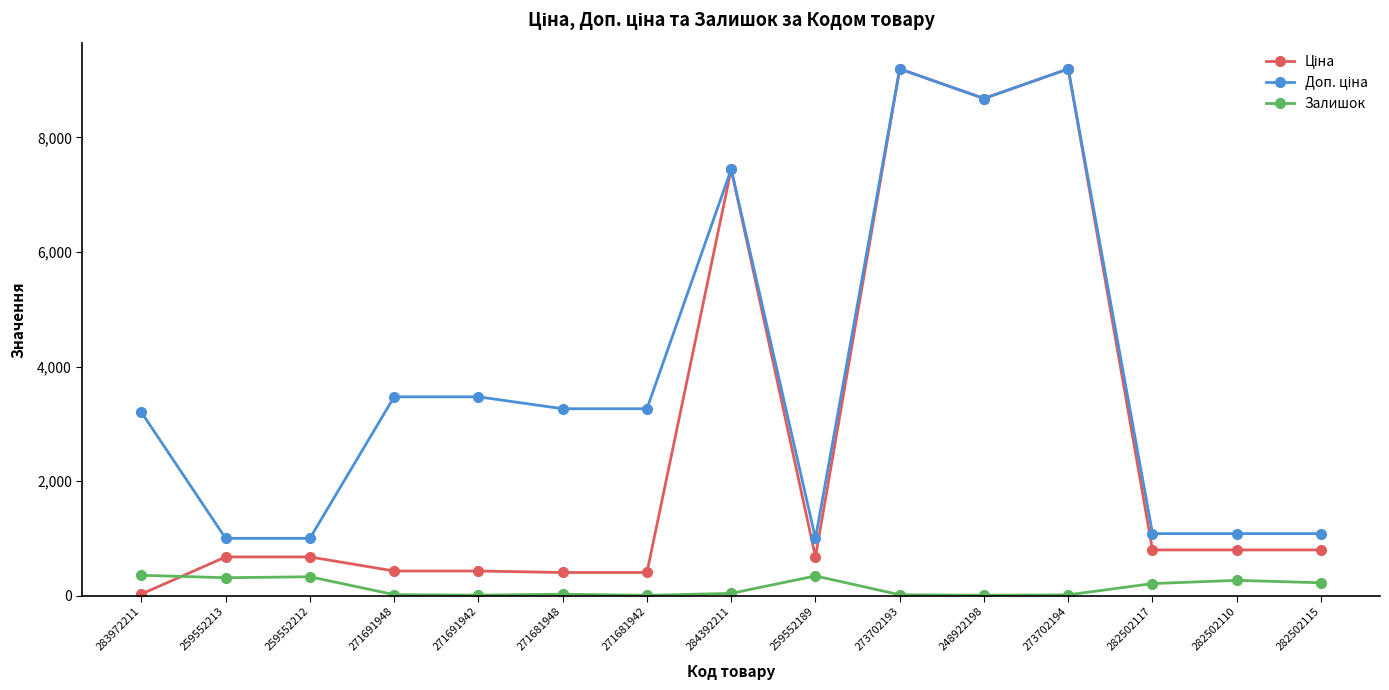

What is the label of the 13th point from the left?

282502117